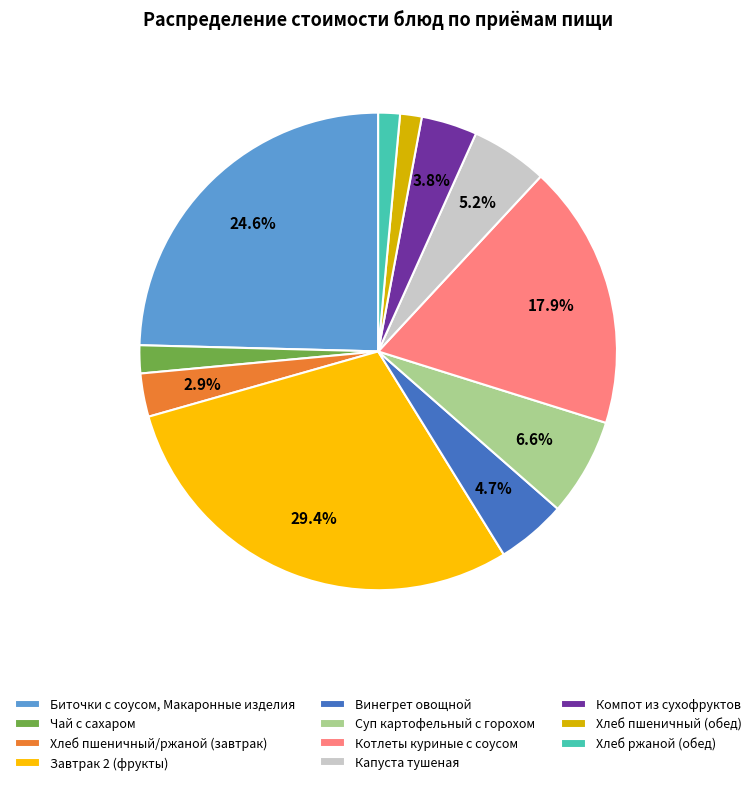

To the nearest percent, what portion does Хлеб пшеничный (обед) represent?

1%